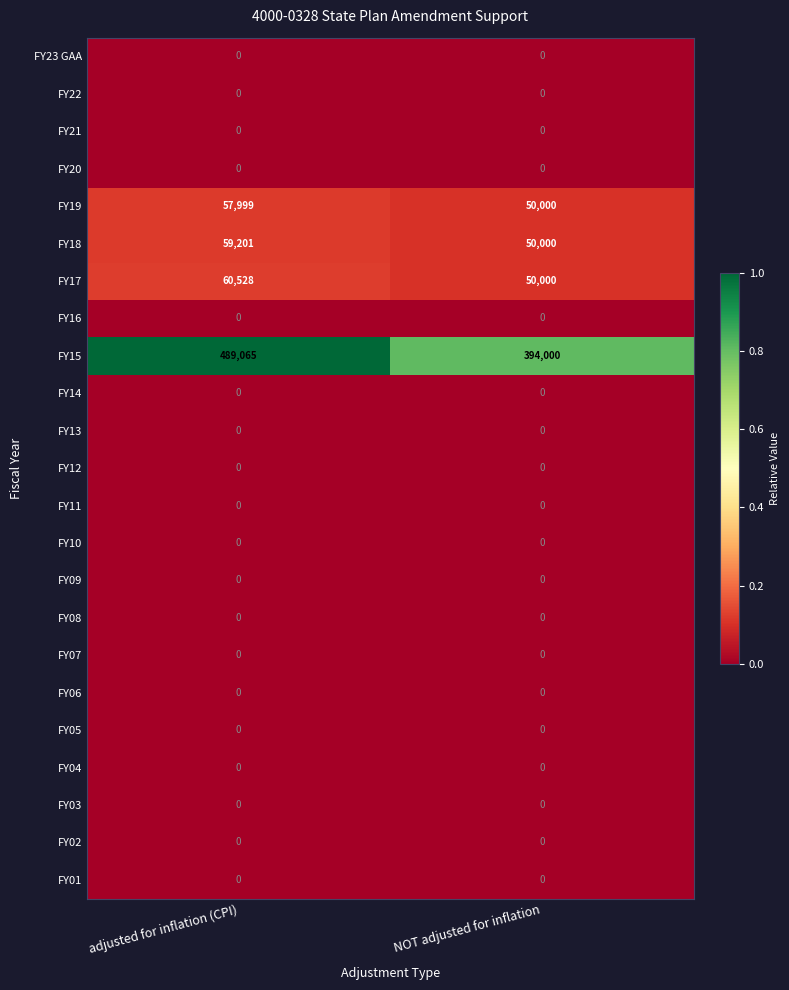

The FY18 series shows 24811 at NOT adjusted for inflation. True or false?

False